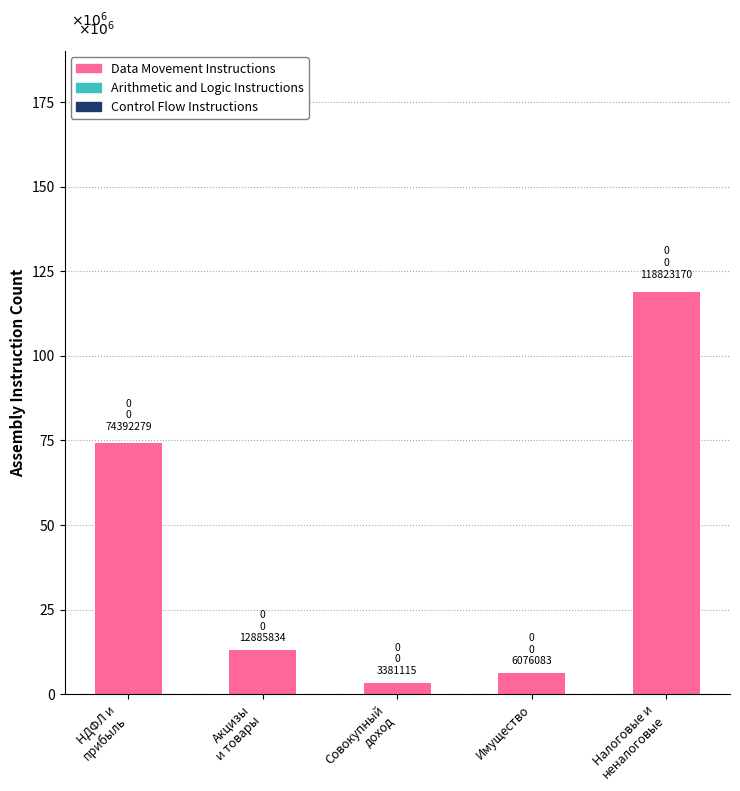

What is the label of the 4th bar from the left?

Имущество